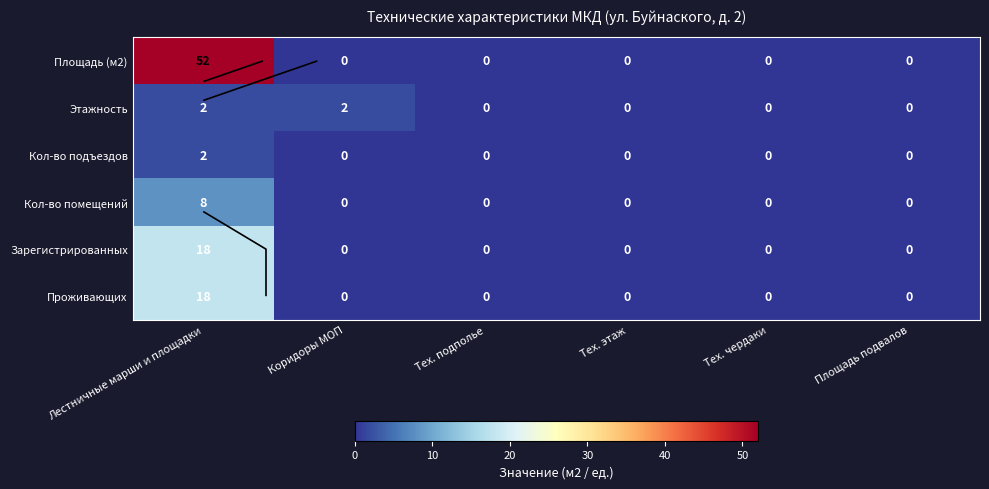

Which series has the widest spread of values?

Площадь (м2)